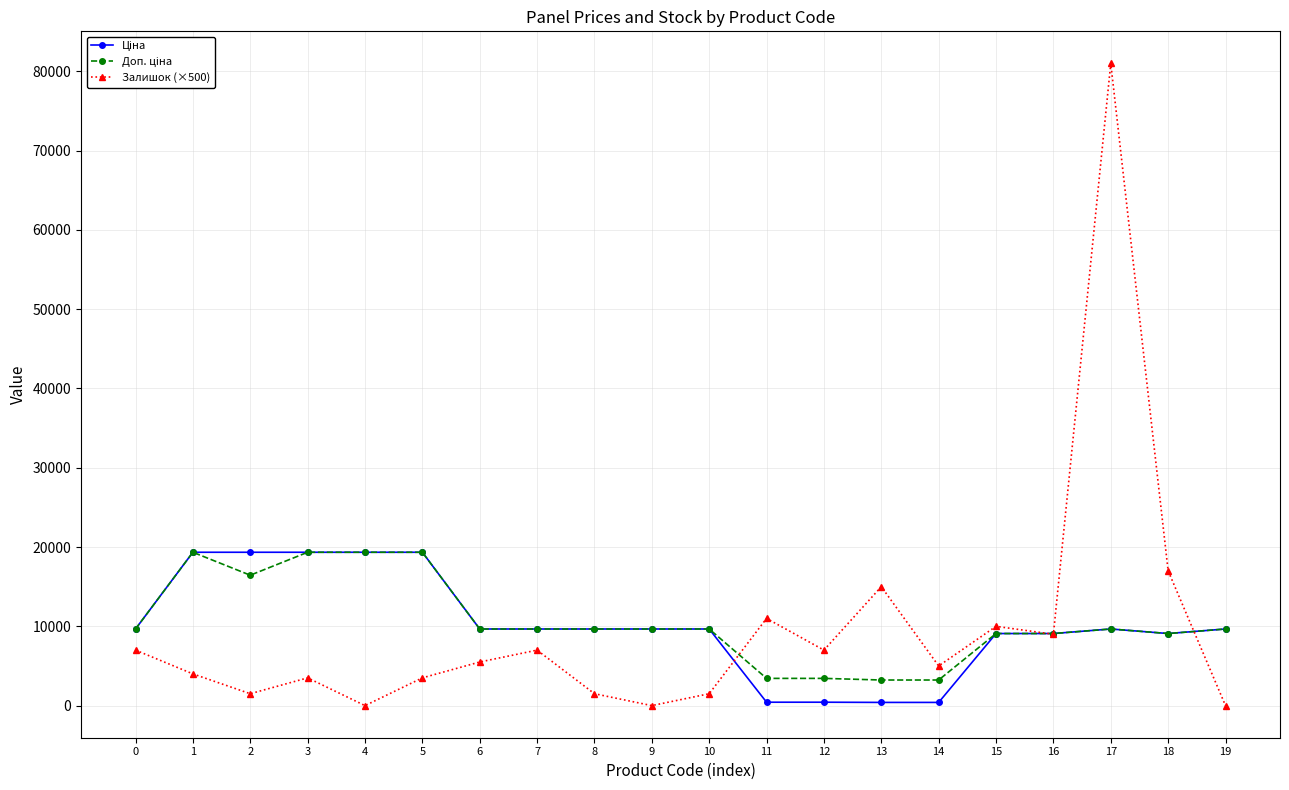

Count the number of categories in the chart.

20